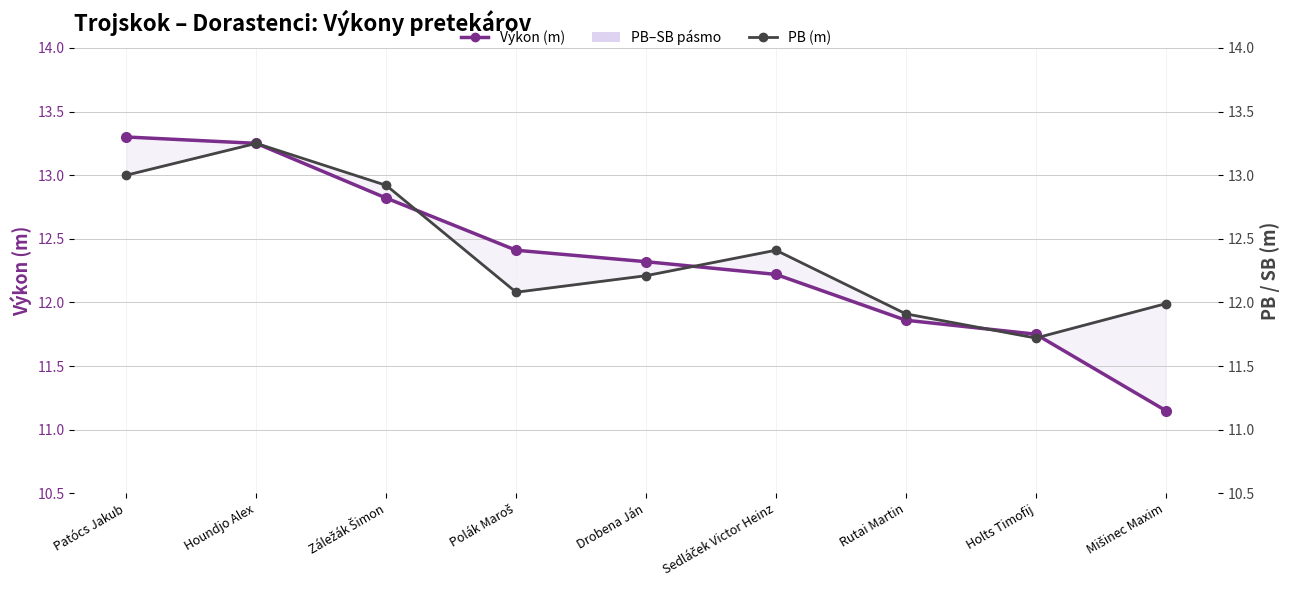

Which series has the largest total across all categories?

PB (m)